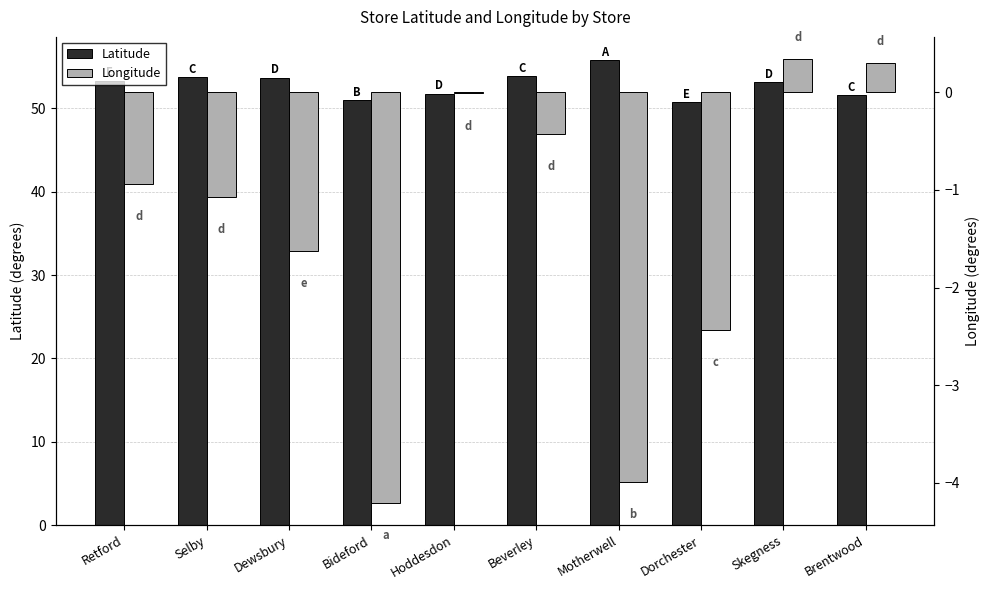

What is the approximate value of Latitude at Bideford?

51.0